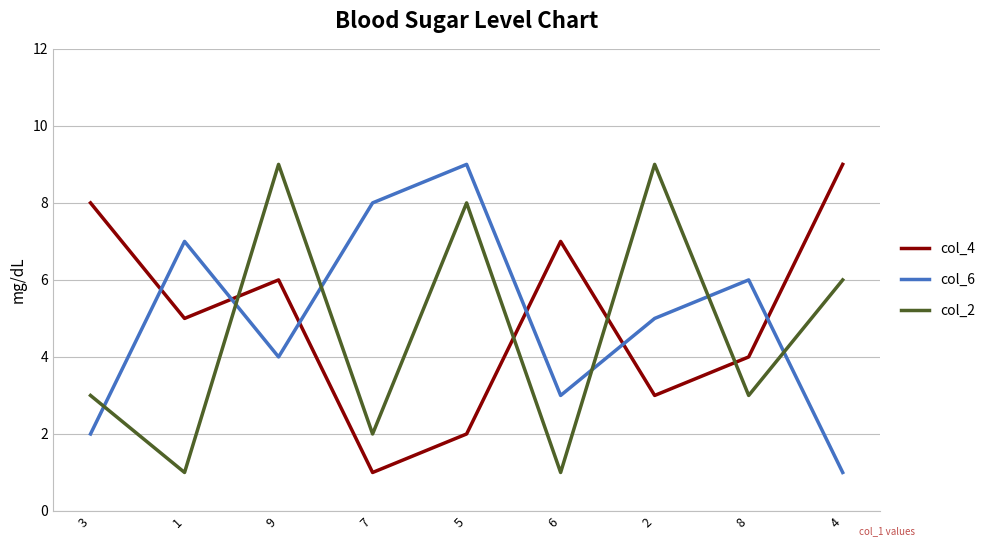

The value of col_2 at 9 is 9. True or false?

True